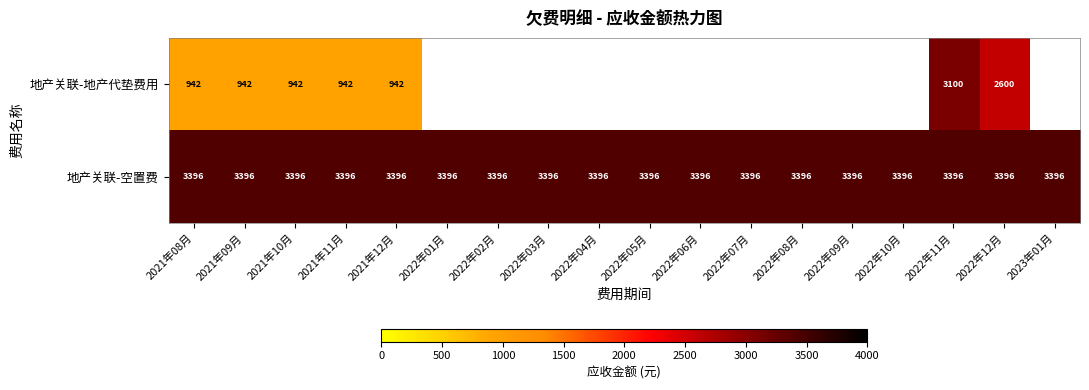

What is the sum of the 地产关联-地产代垫费用 values at 2021年12月 and 2021年09月?

1884